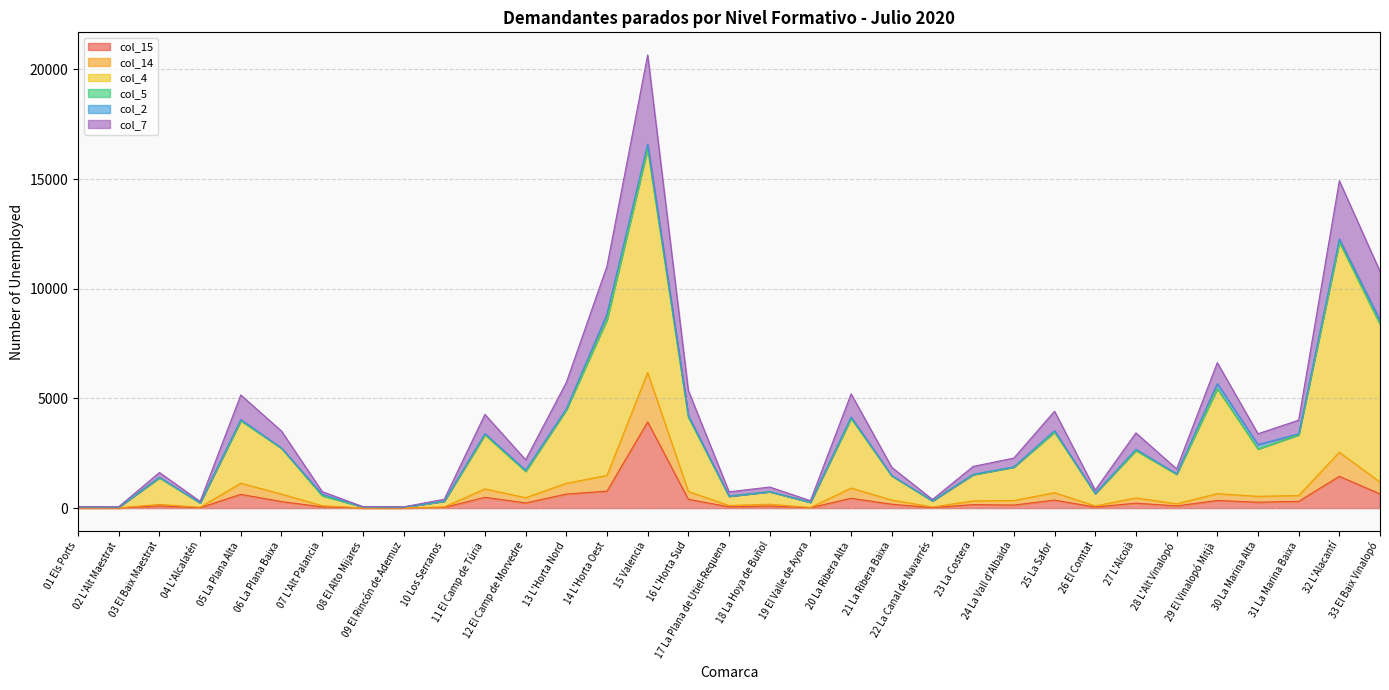

Is it true that col_15 equals 18 at 19 El Valle de Ayora?

True